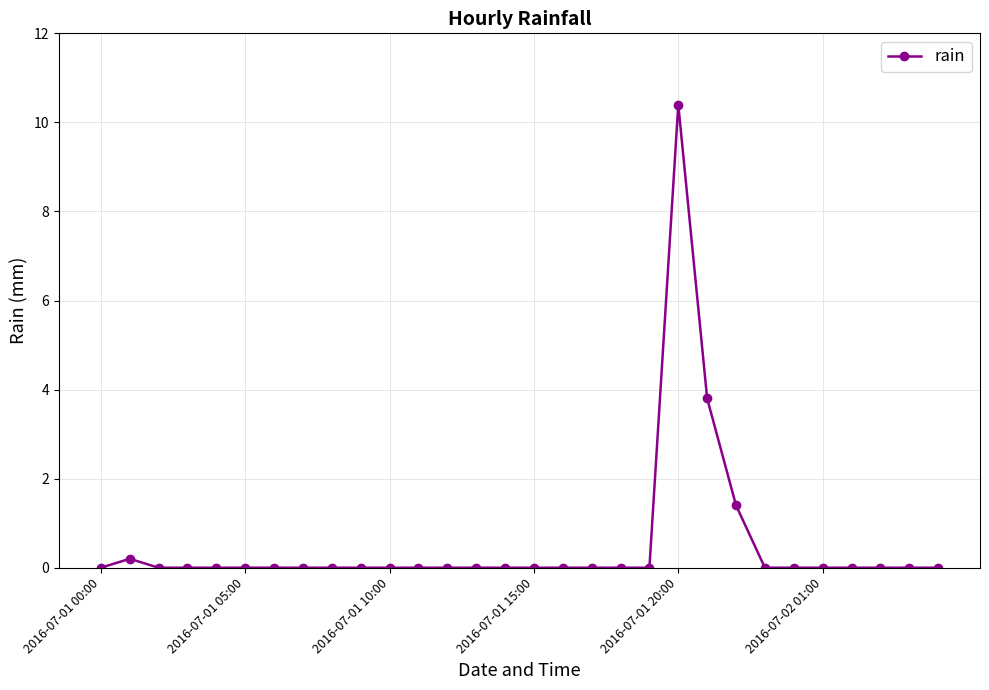

What is the value of the 23rd point from the left?

1.4